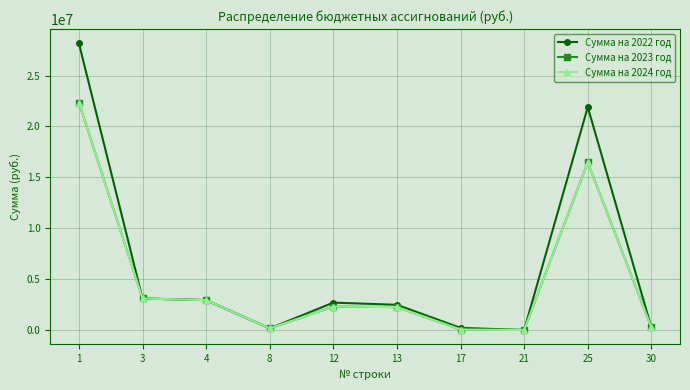

Is this an area chart (filled region under the line)?

No